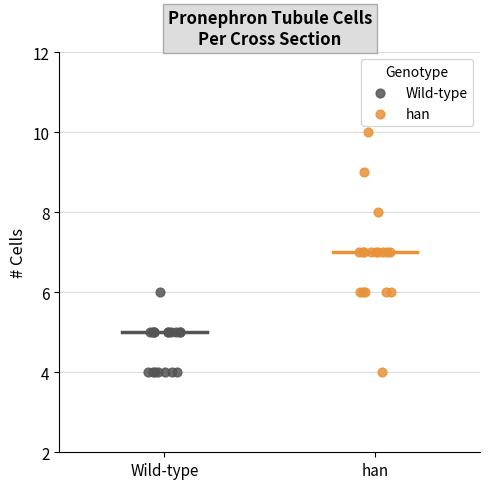

What are all the series names shown in the legend?

Wild-type, han